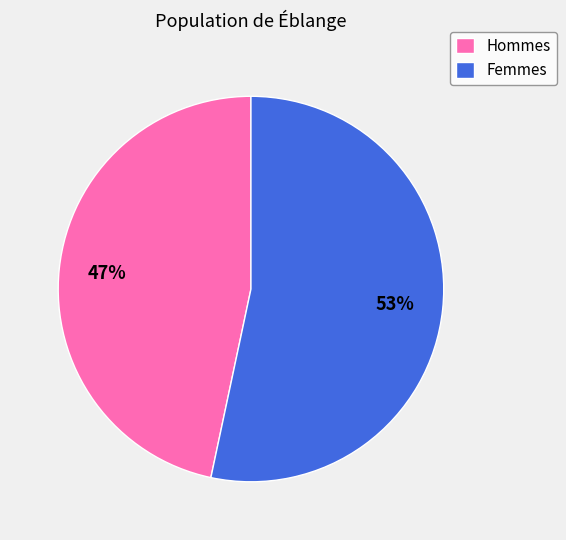

To the nearest percent, what is the combined percentage of Femmes and Hommes?

100%